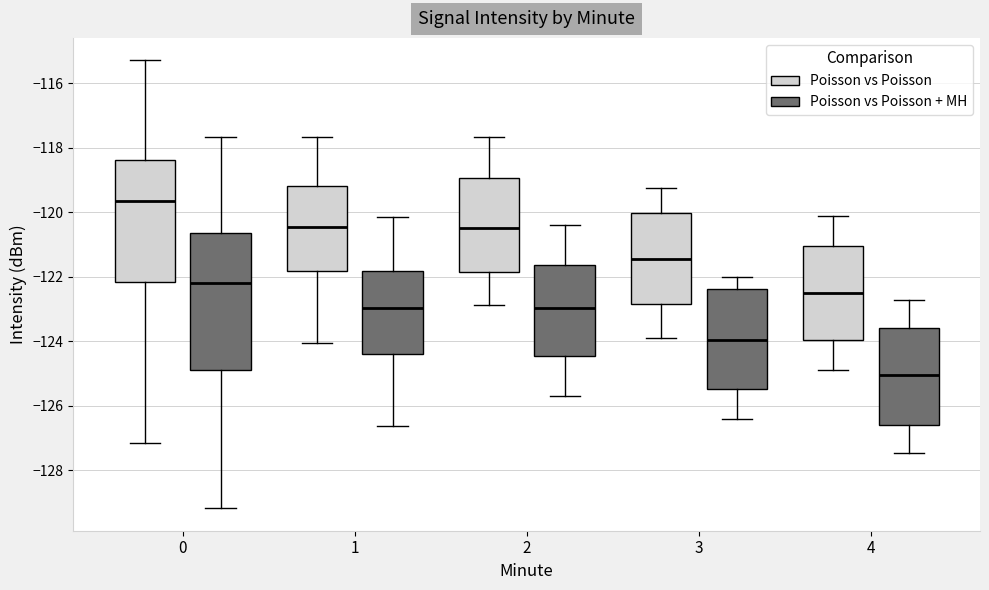

Reading left to right, transcribe this box plot: for each box, give where its median line is, the range the box spans, and where its two whiskers end, as read against the y-axis. The values are not printed on the chart, so give them approximately, as read against the axis.

0 (Poisson vs Poisson): median -119.6, box -122.2 to -118.4, whiskers -127.2 to -115.2
0 (Poisson vs Poisson + MH): median -122.2, box -124.8 to -120.6, whiskers -129.2 to -117.6
1 (Poisson vs Poisson): median -120.4, box -121.8 to -119.2, whiskers -124.0 to -117.6
1 (Poisson vs Poisson + MH): median -123.0, box -124.4 to -121.8, whiskers -126.6 to -120.2
2 (Poisson vs Poisson): median -120.4, box -121.8 to -119.0, whiskers -122.8 to -117.6
2 (Poisson vs Poisson + MH): median -123.0, box -124.4 to -121.6, whiskers -125.6 to -120.4
3 (Poisson vs Poisson): median -121.4, box -122.8 to -120.0, whiskers -123.8 to -119.2
3 (Poisson vs Poisson + MH): median -124.0, box -125.4 to -122.4, whiskers -126.4 to -122.0
4 (Poisson vs Poisson): median -122.4, box -124.0 to -121.0, whiskers -124.8 to -120.2
4 (Poisson vs Poisson + MH): median -125.0, box -126.6 to -123.6, whiskers -127.4 to -122.8